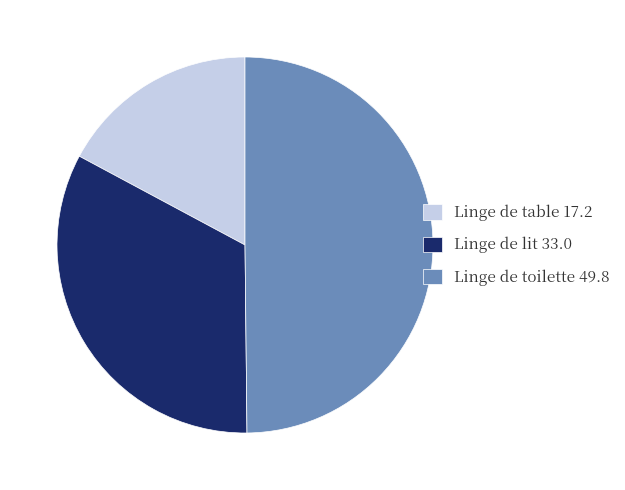

Which slice is the largest?

Linge de toilette